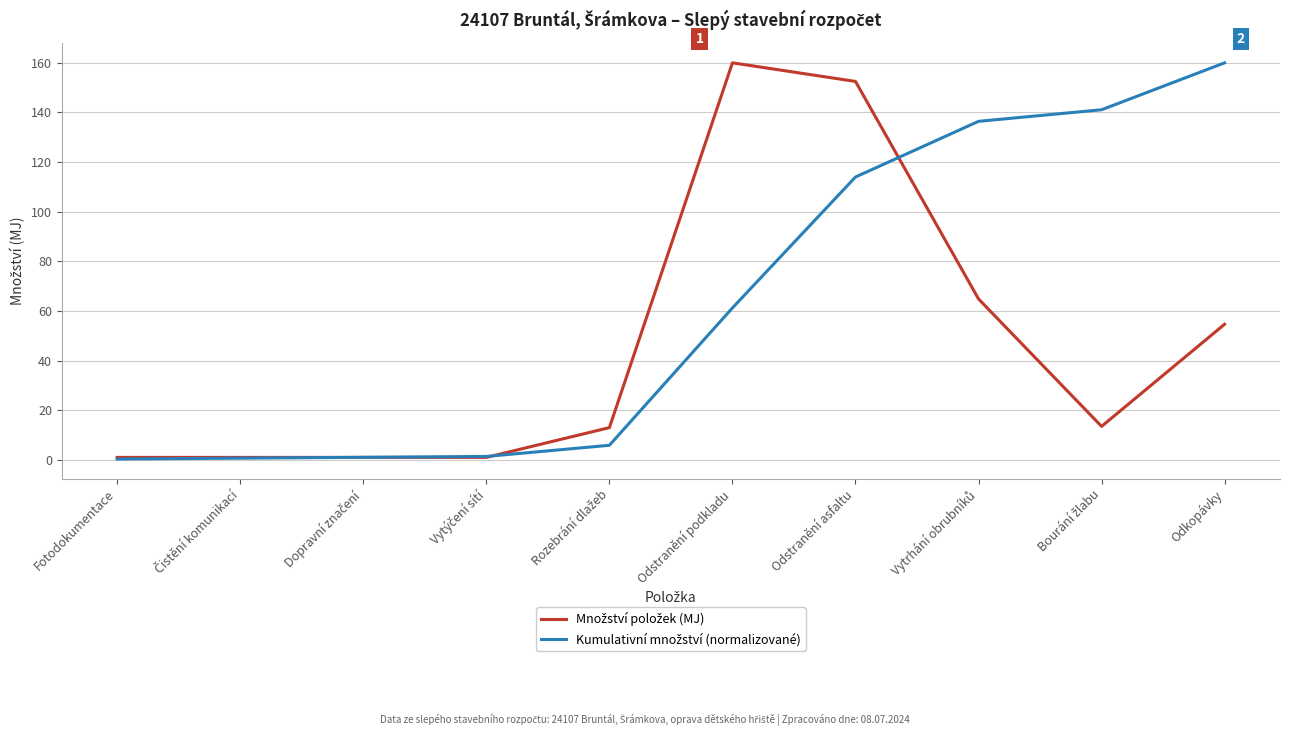

At which category is the sum across all series the highest?

Odstranění asfaltu